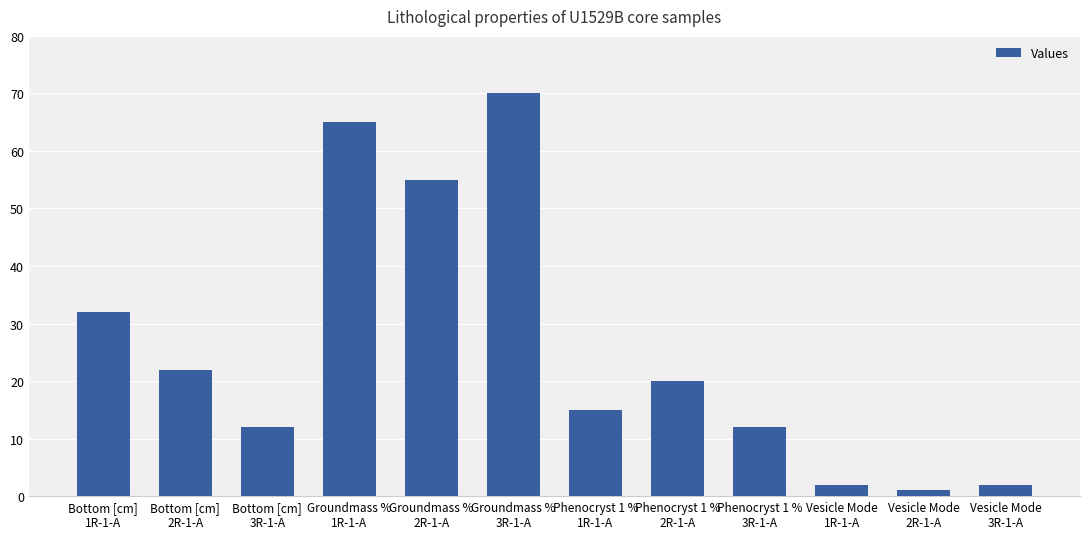

What position from the left is Groundmass %
3R-1-A?

6